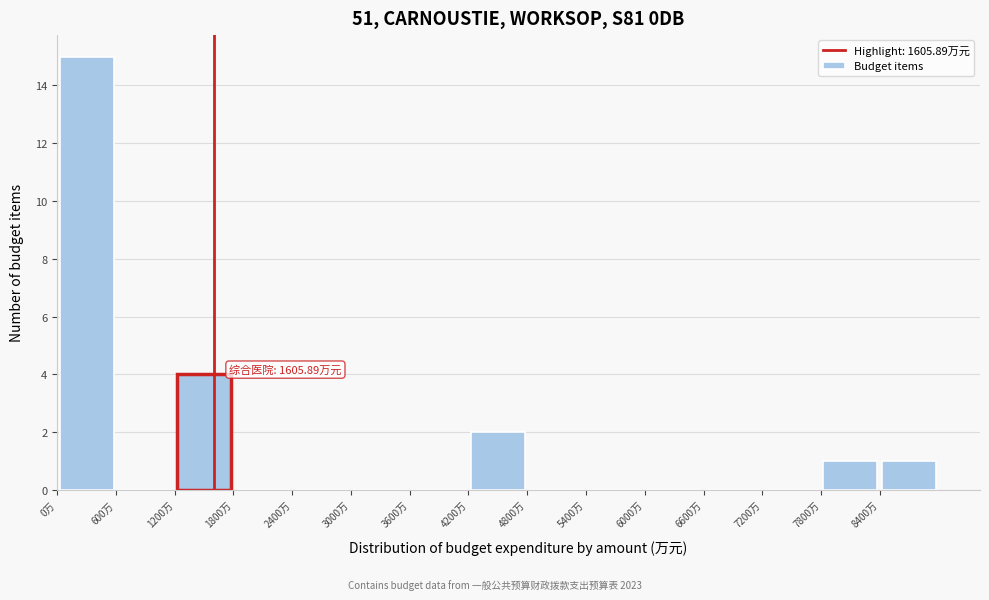

Which range on the x-axis has the tallest bar?

0 to 600